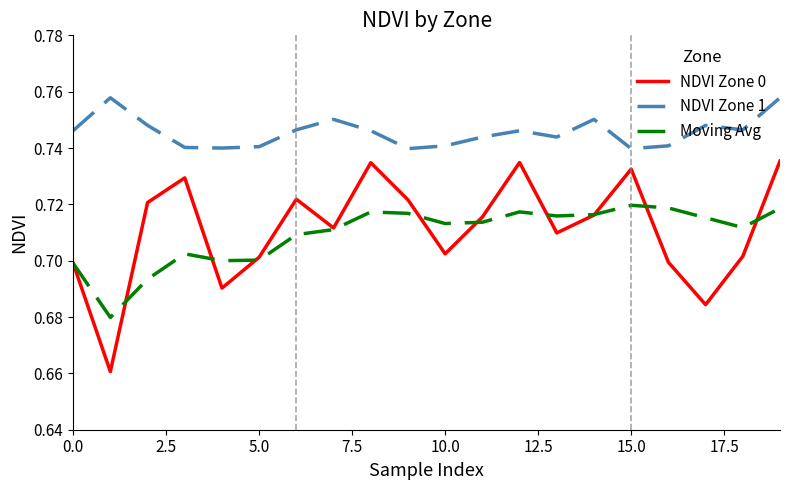

Which series has the largest range (max minus min)?

NDVI Zone 0